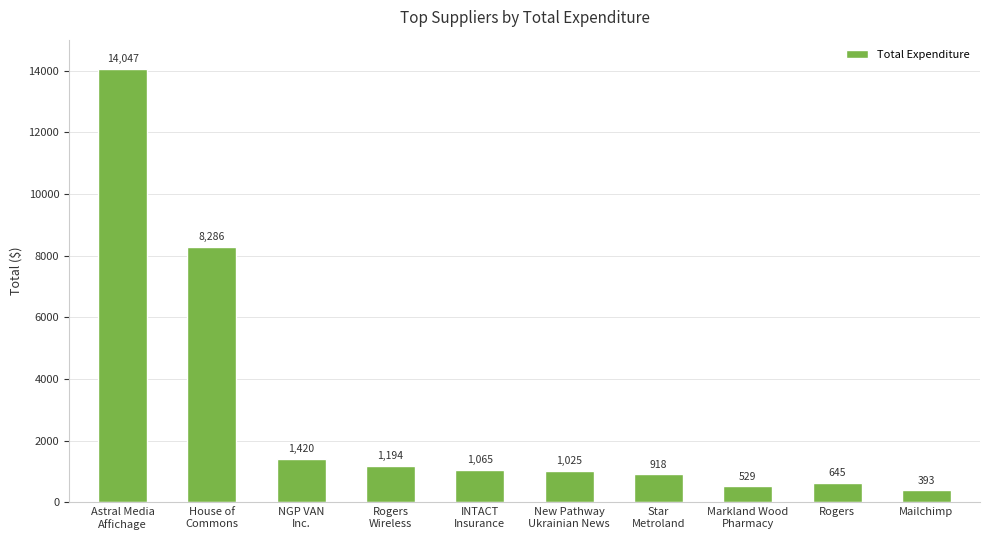

What is the label of the 9th bar from the right?

House of
Commons